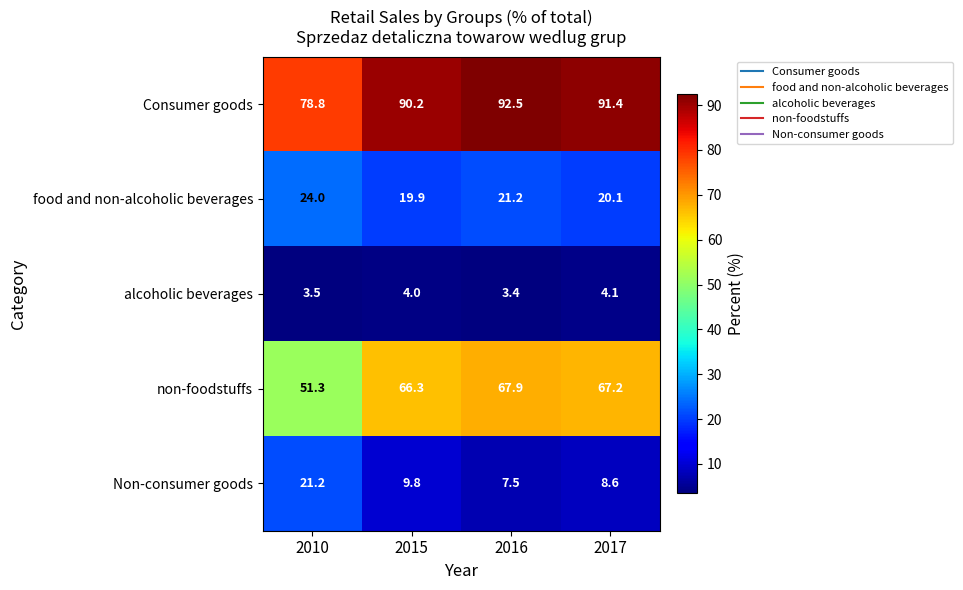

At which label is food and non-alcoholic beverages closest to 21?

2016